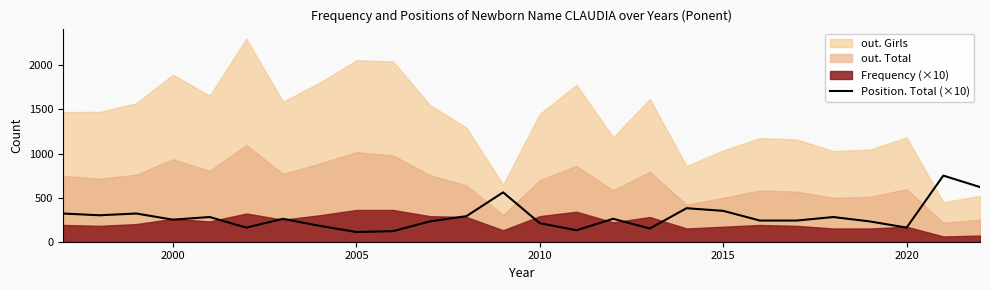

How many lines are shown in the chart?

1